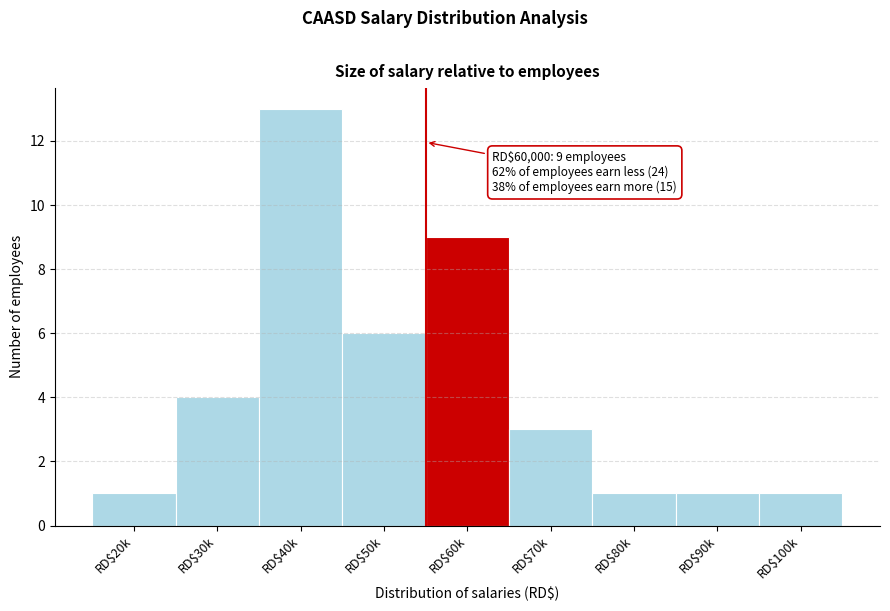

Reading left to right, what are all the values shown in this chart?

1	4	13	6	9	3	1	1	1